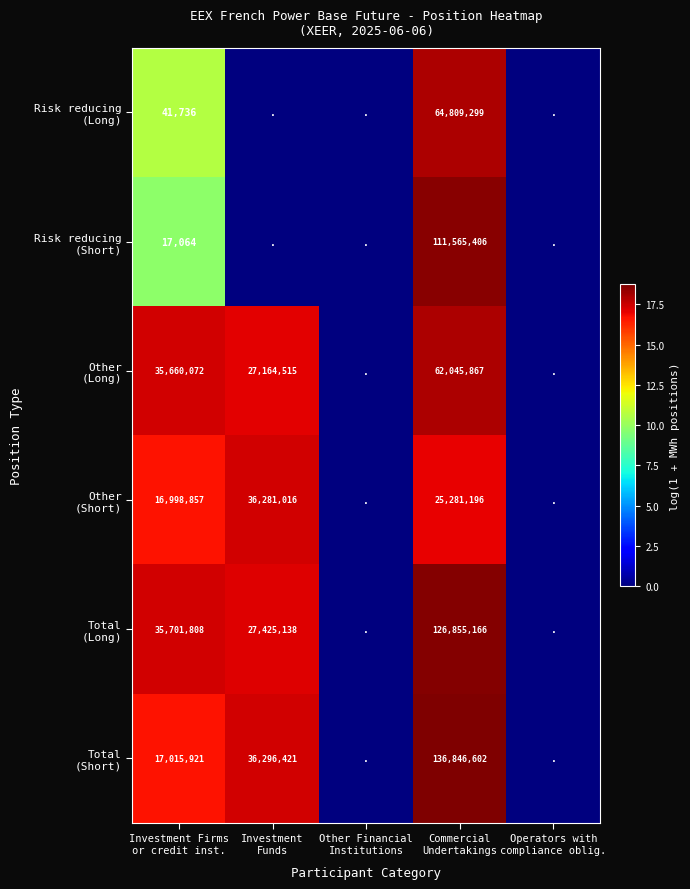

Which category has the lowest value in the Total (Long) series?

Other Financial Institutions